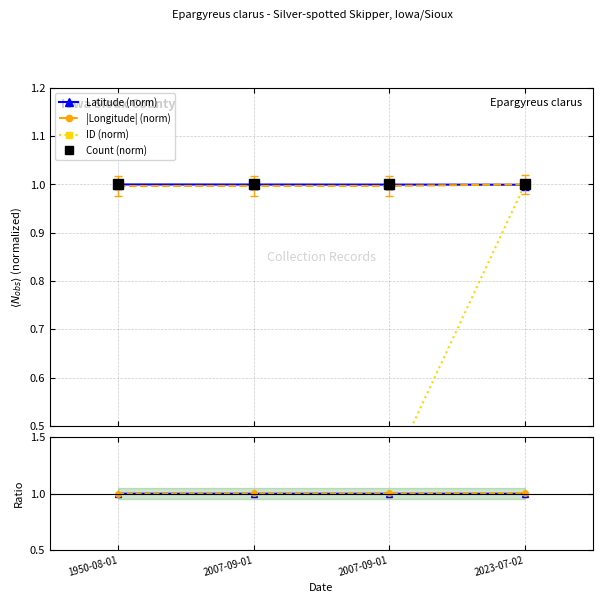

What is the difference between the highest and lowest values at 2007-09-01?

0.6